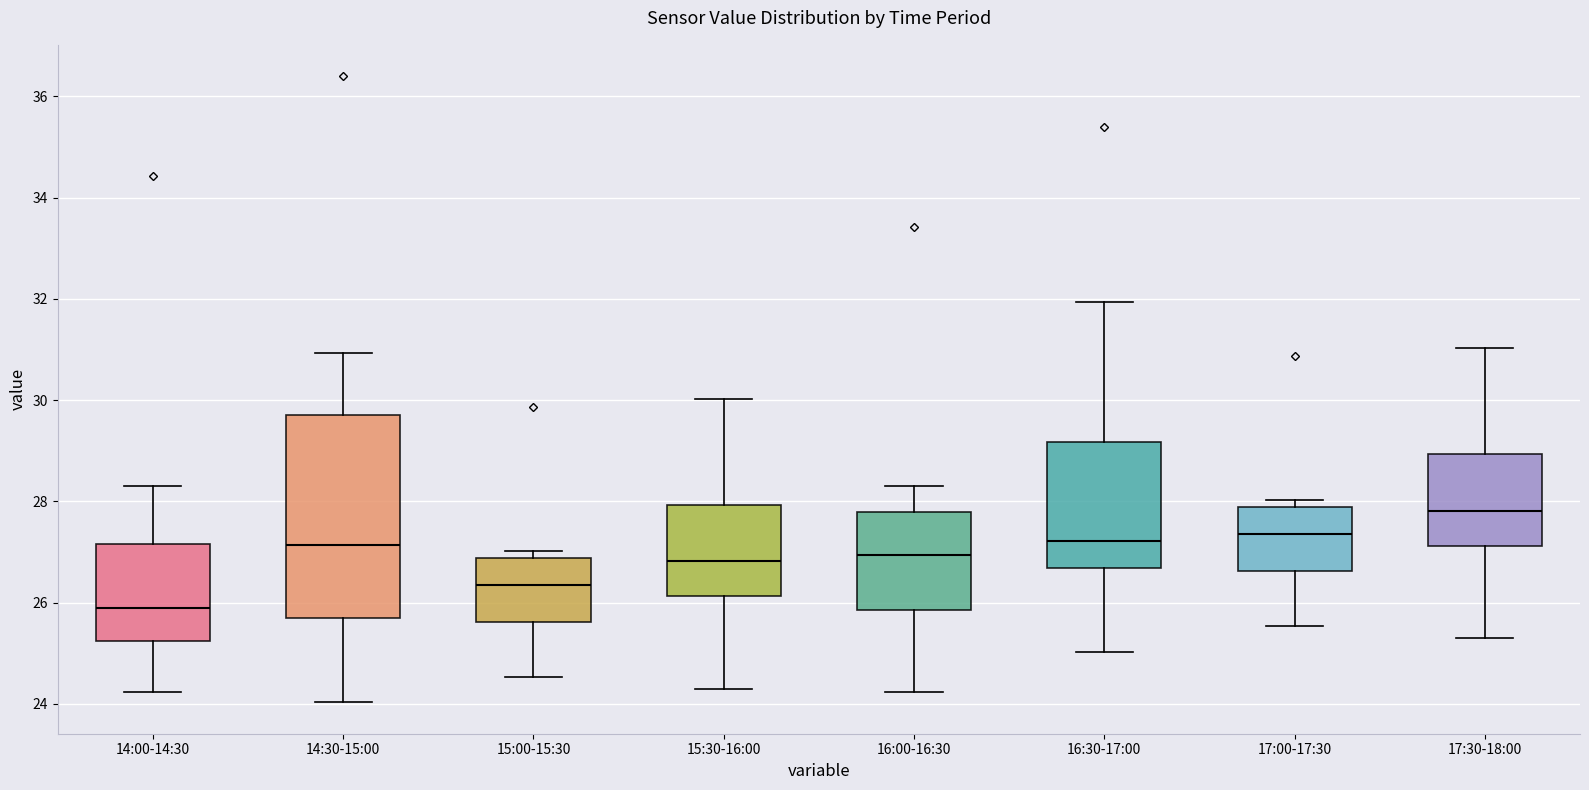

Which box is the tallest, from its lower edge to its upper edge?

14:30-15:00